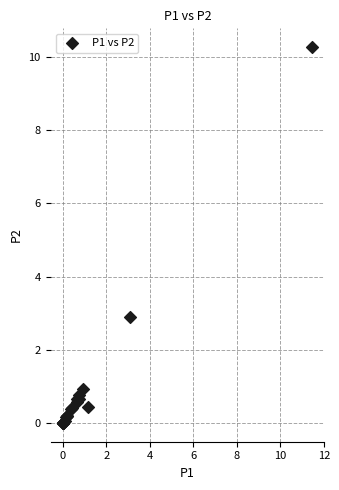

What Y value in the scatter plot is closest to 5?

2.9